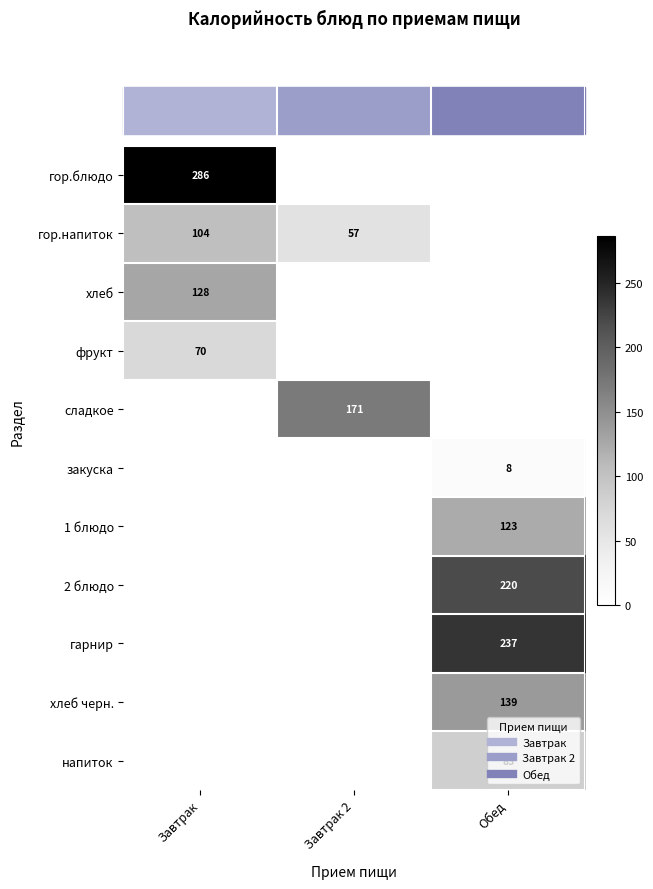

What value does the закуска series have at Обед?

8.0